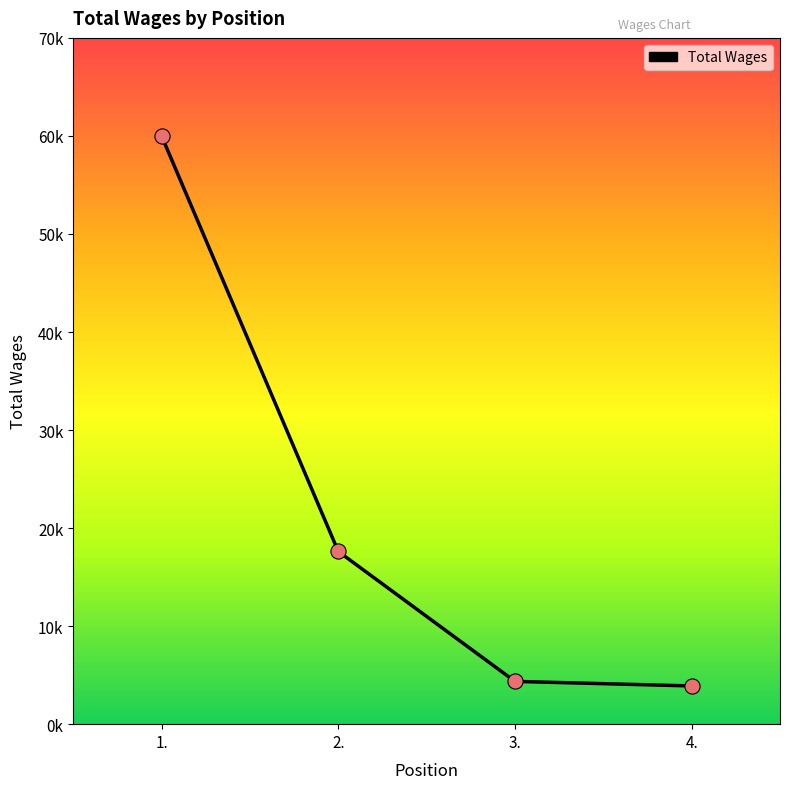

Which has a higher value, 3. or 2.?

2.